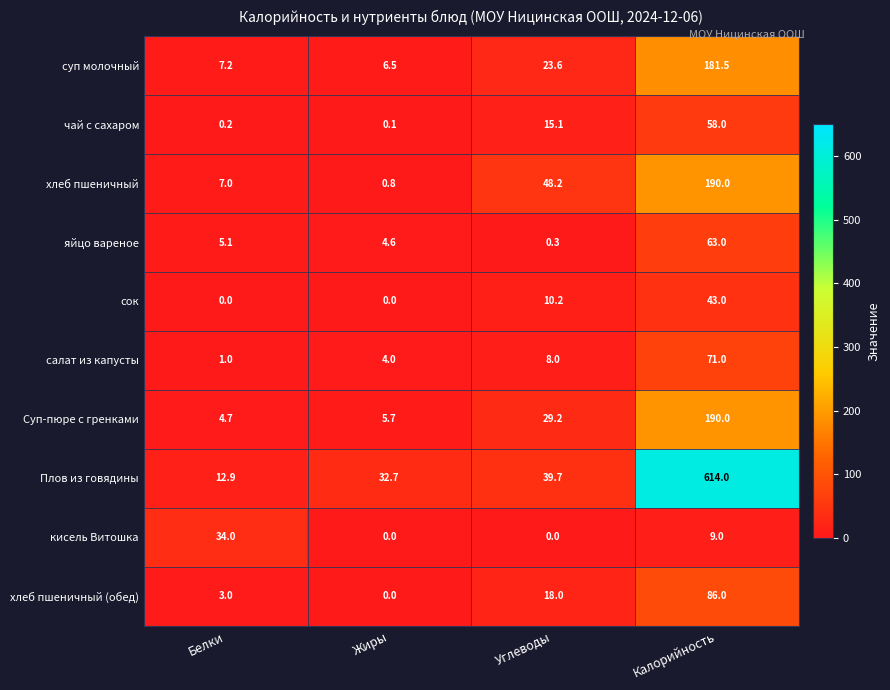

How many values in хлеб пшеничный (обед) are above zero?

3